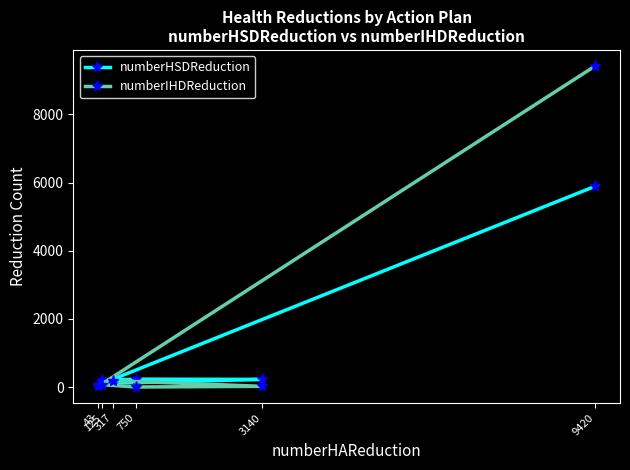

How many values in the numberHSDReduction series exceed 224?

2